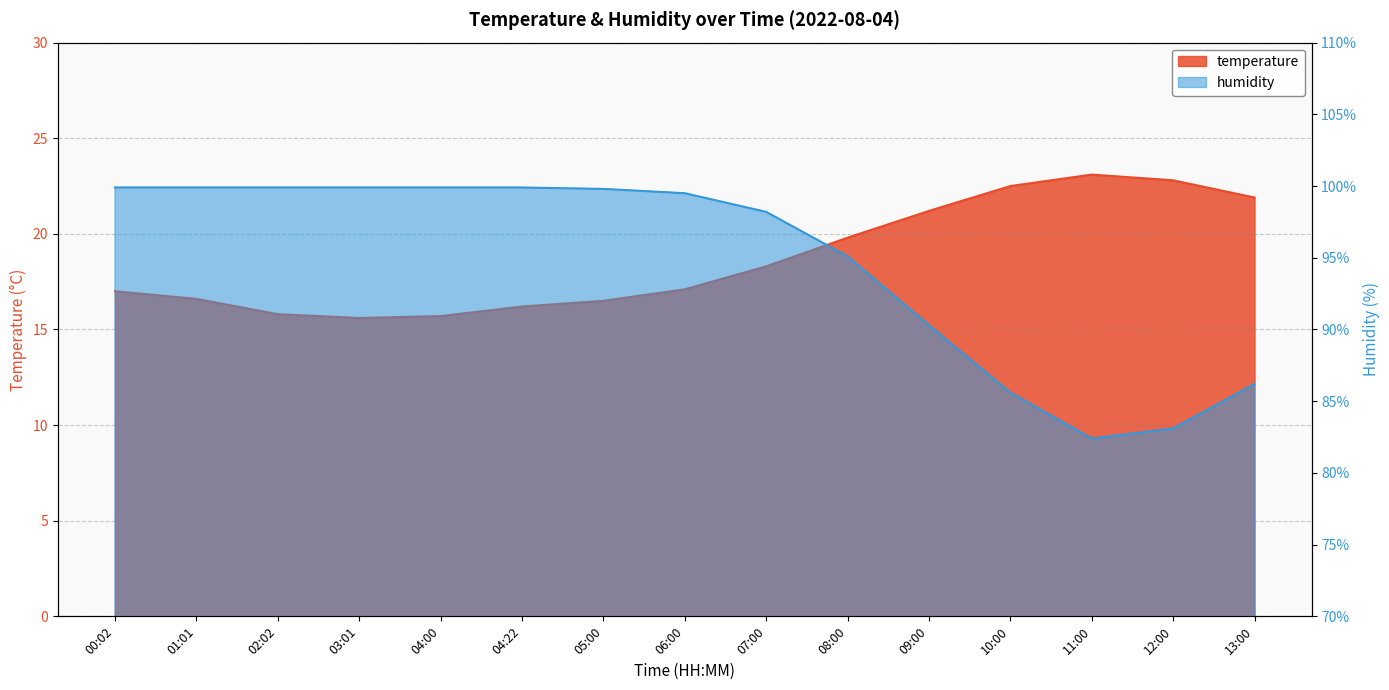

Is the value of temperature at 10:00 greater than the value of humidity at 09:00?

No